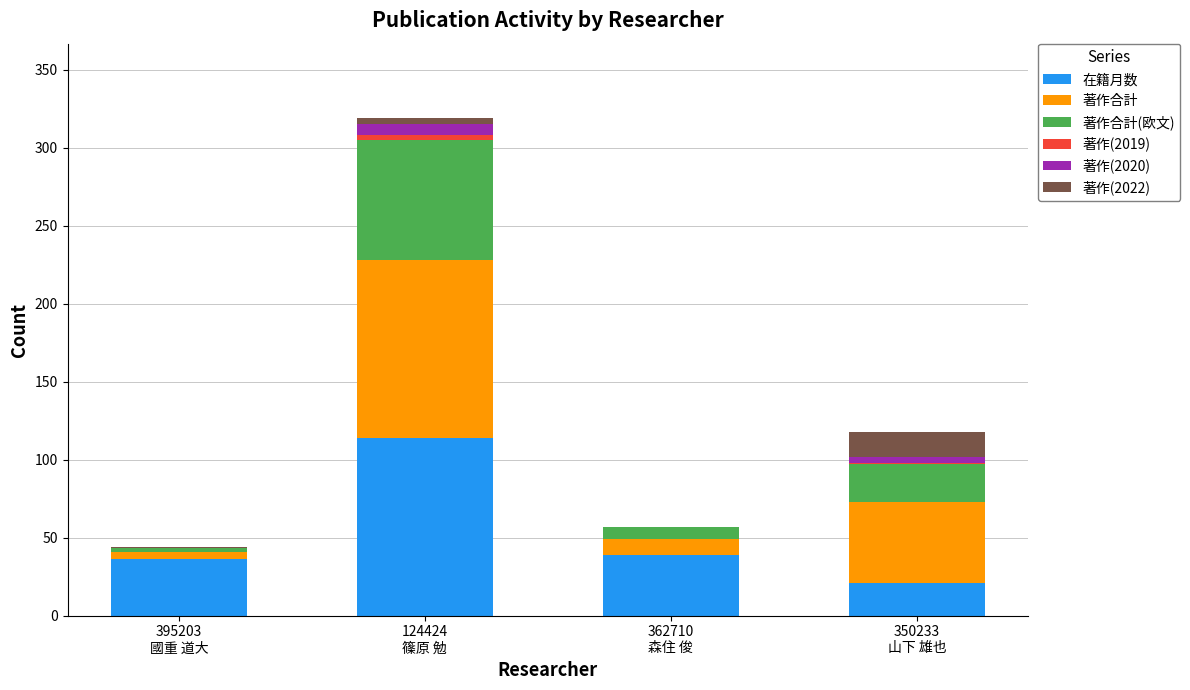

How many data points does each series have?

4